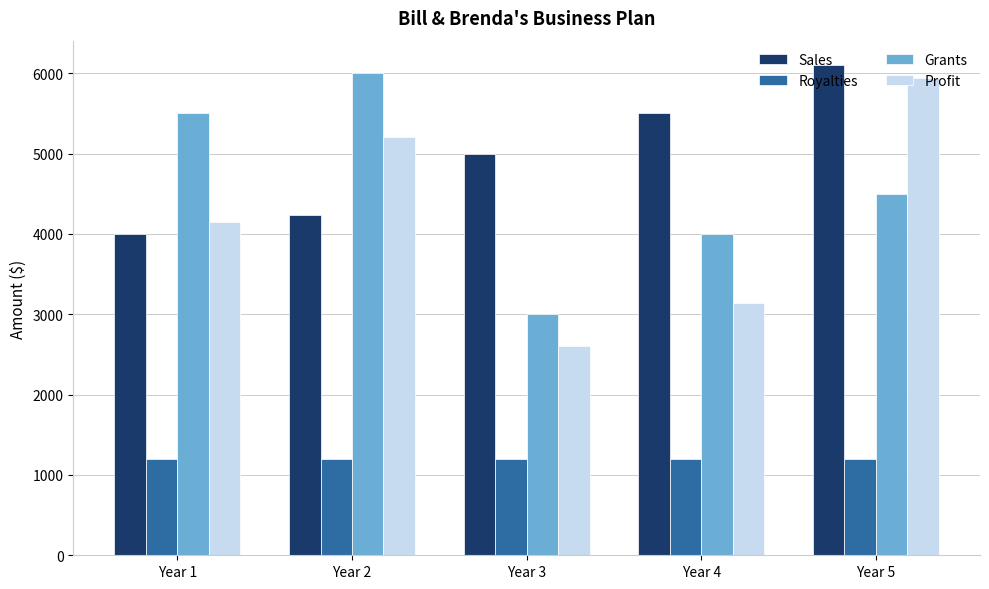

What is the sum of all Profit values?

21030